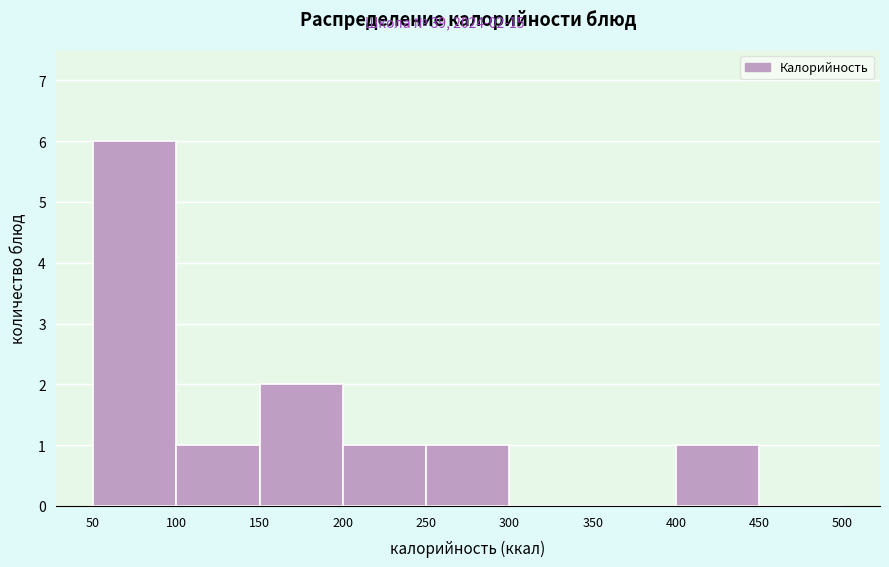

Over which range of the x-axis is the bar tallest?

50 to 100